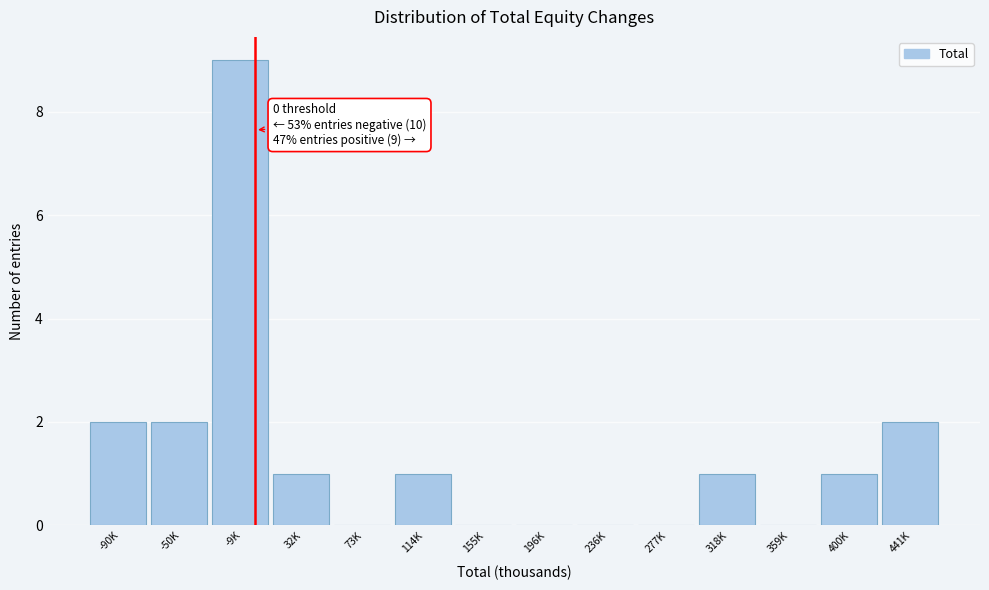

Reading right to left, transcribe all the data shown in this chart.

441K=2	400K=1	359K=0	318K=1	277K=0	236K=0	196K=0	155K=0	114K=1	73K=0	32K=1	-9K=9	-50K=2	-90K=2